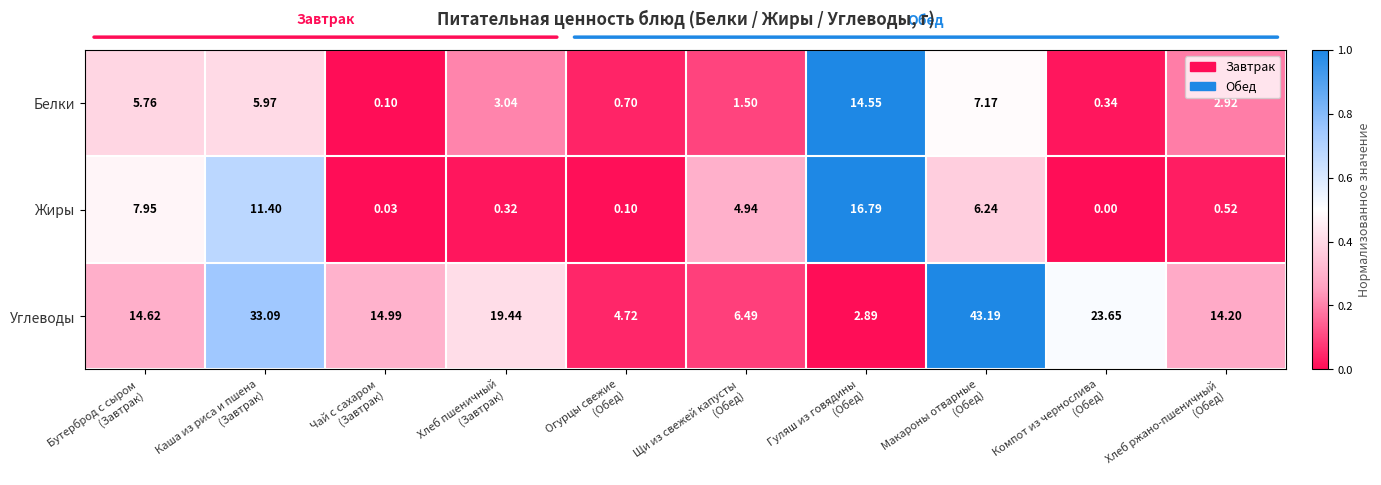

What is the maximum value shown in the chart?

43.2